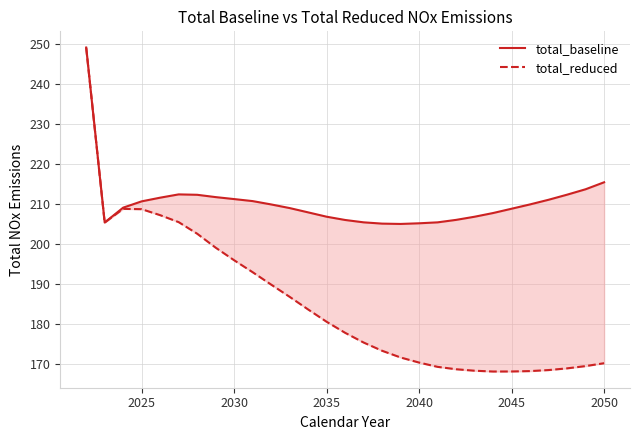

What is the average value of the total_baseline series?

210.5